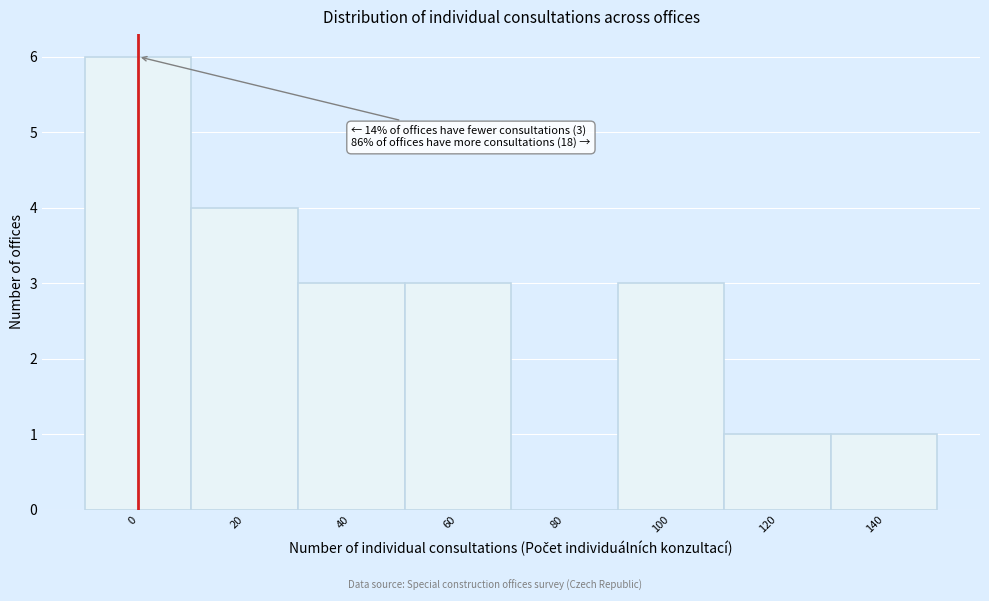

Reading left to right, extract all data points from this chart.

0=6	20=4	40=3	60=3	80=0	100=3	120=1	140=1